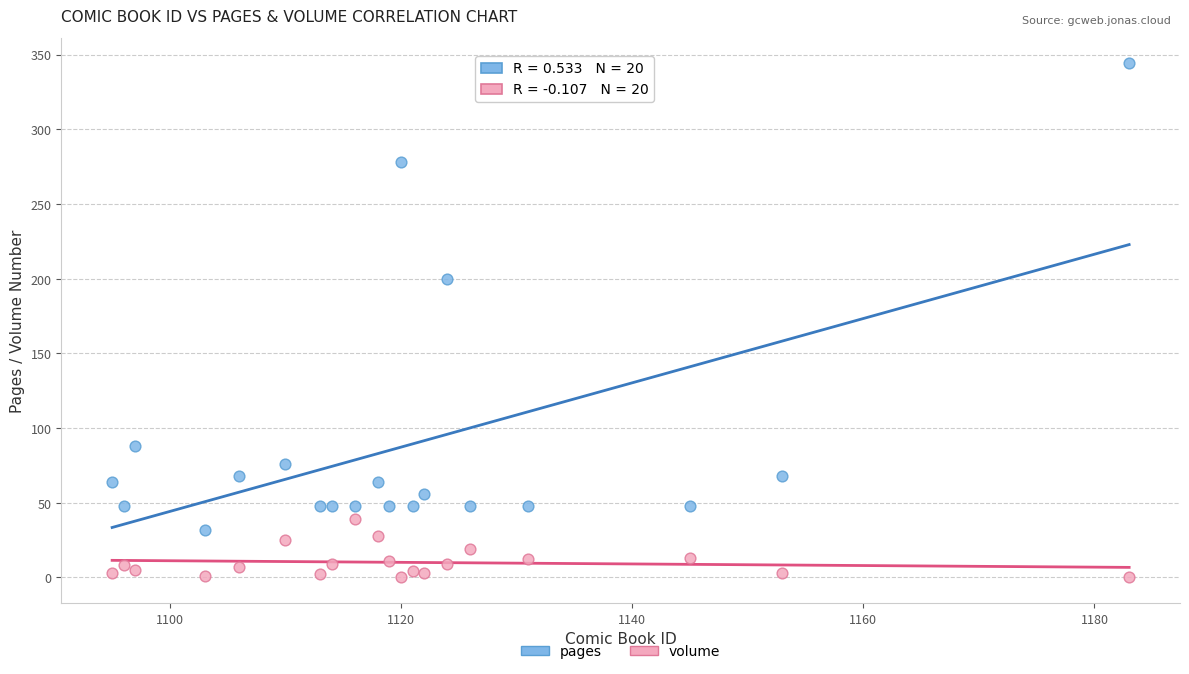

Which series reaches the minimum Y coordinate?

volume